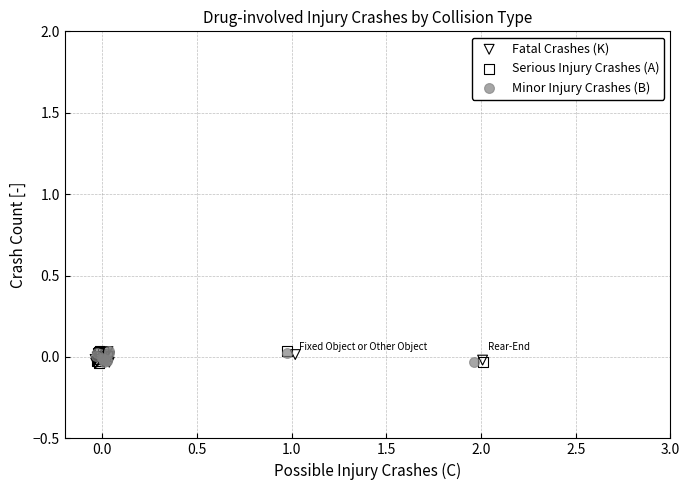

What are all the series names shown in the legend?

Fatal Crashes (K), Serious Injury Crashes (A), Minor Injury Crashes (B)